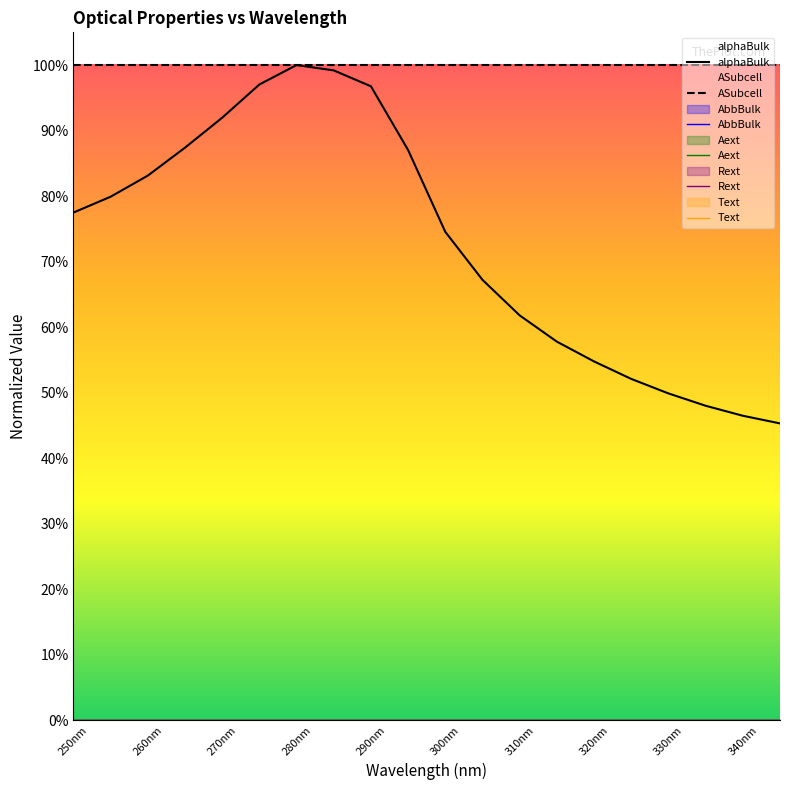

At 280nm, list the series in order from smallest to largest.

AbbBulk, Aext, Rext, Text, alphaBulk, ASubcell